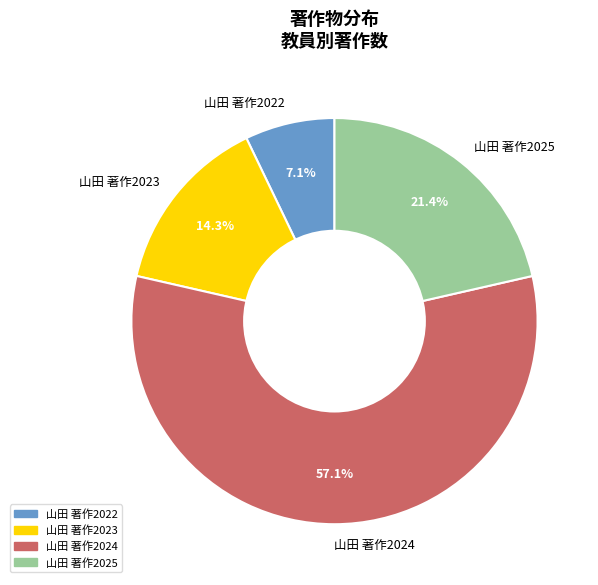

What is the ratio of the value at 山田 著作2024 to the value at 山田 著作2022?

8.0